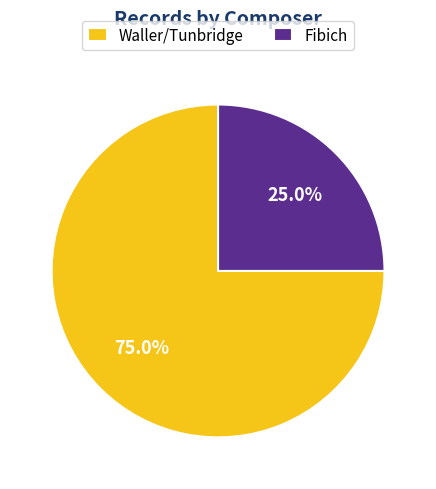

Is there any slice that represents more than half of the pie?

Yes